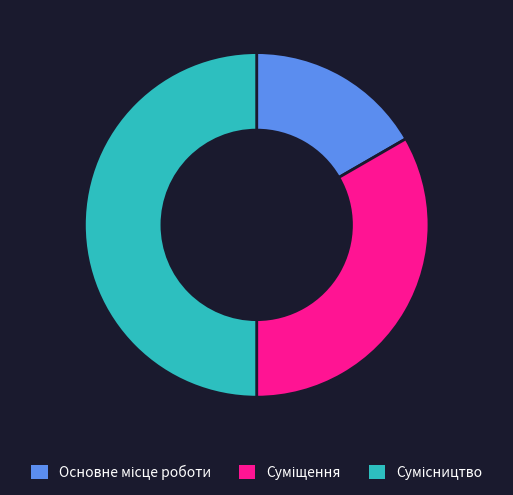

Do Суміщення and Сумісництво together represent more than half of the pie?

Yes